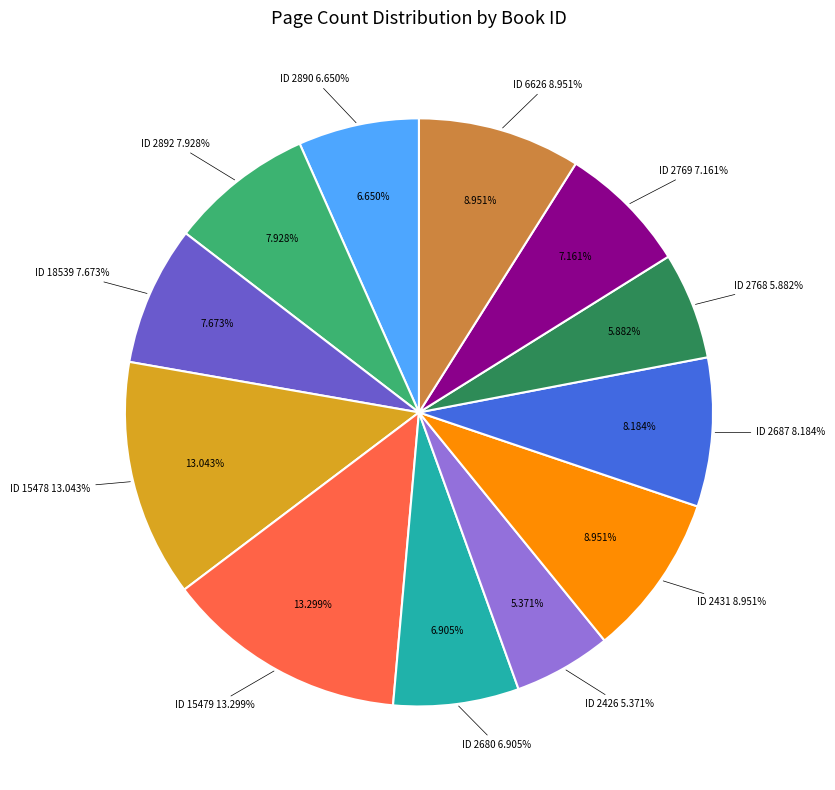

Rank the categories by value from highest to lowest.

15479, 15478, 2431, 6626, 2687, 2892, 18539, 2769, 2680, 2890, 2768, 2426